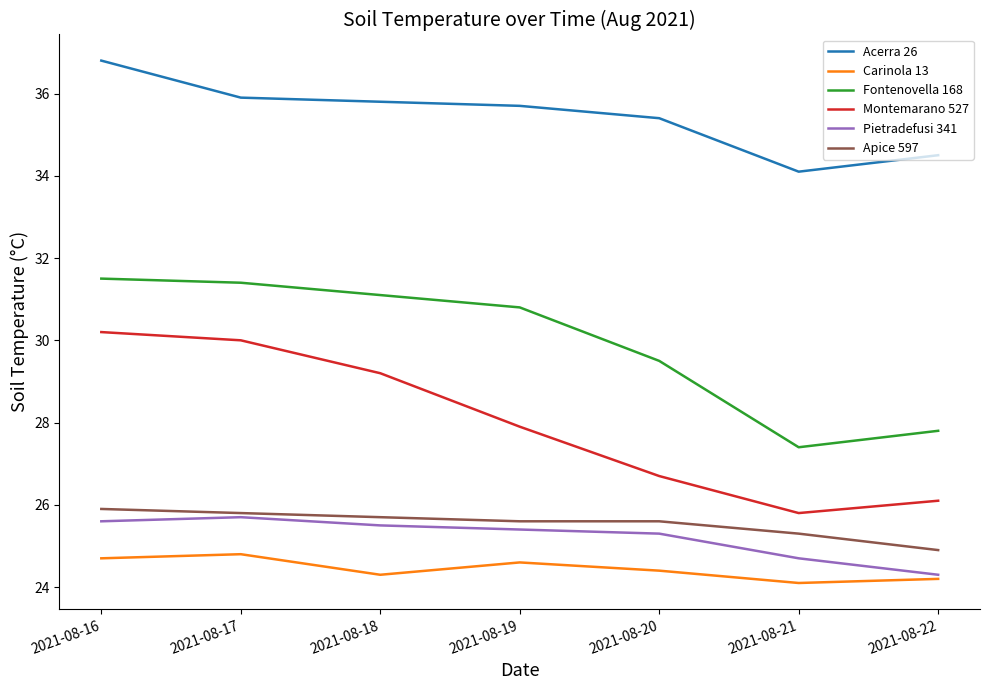

Is it true that Fontenovella 168 equals 45.1 at 2021-08-19?

False